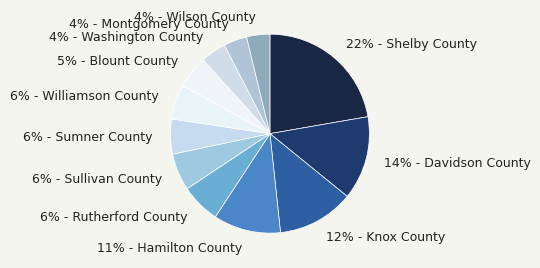

Which category has the biggest portion of the pie?

22% - Shelby County